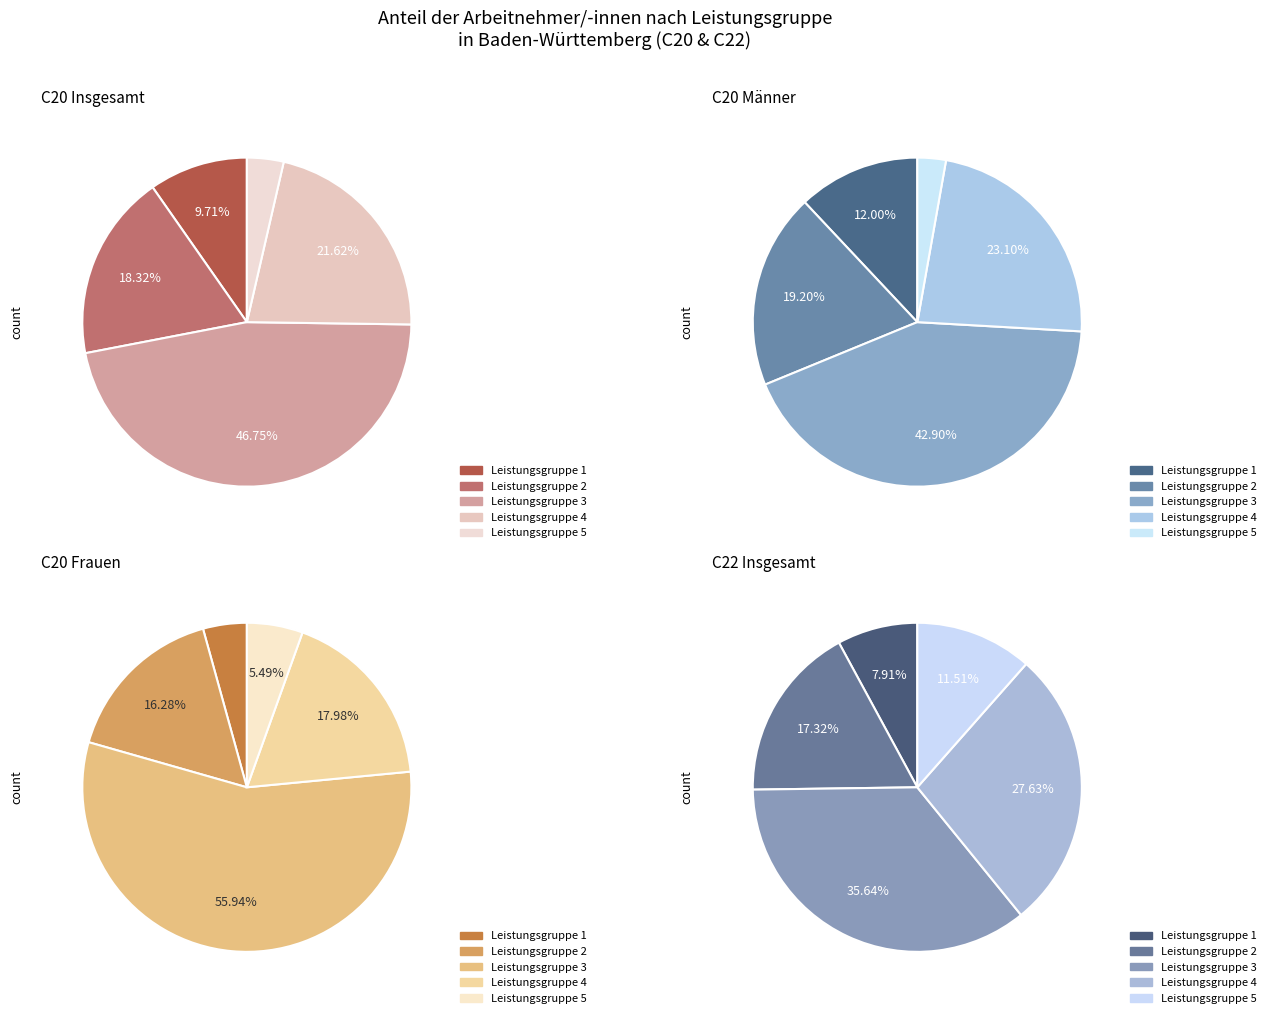

Do Leistungsgruppe 2 and Leistungsgruppe 1 together represent more than half of the pie?

No